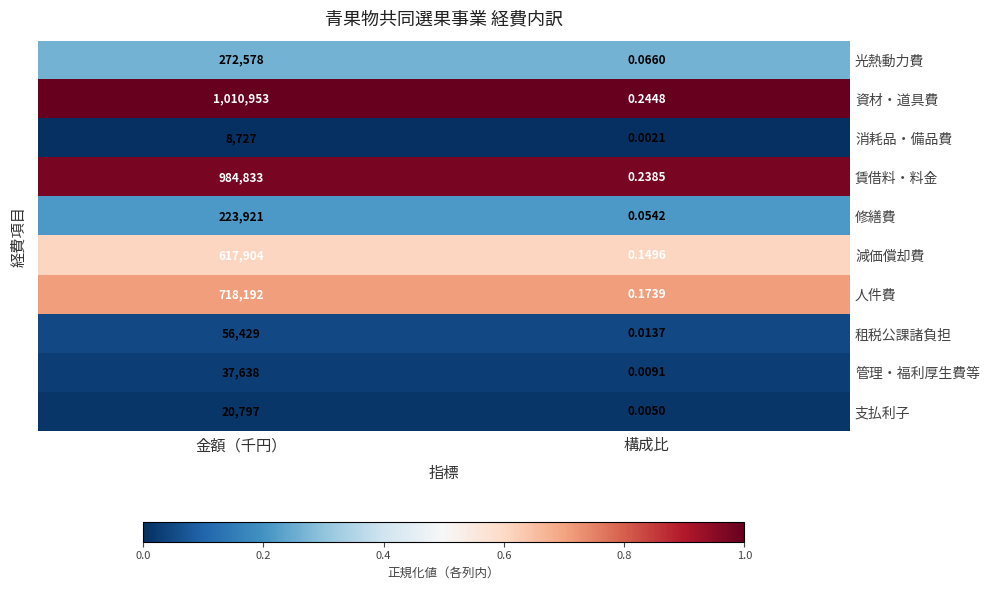

Between 金額（千円） and 構成比, which series saw the biggest shift?

資材・道具費